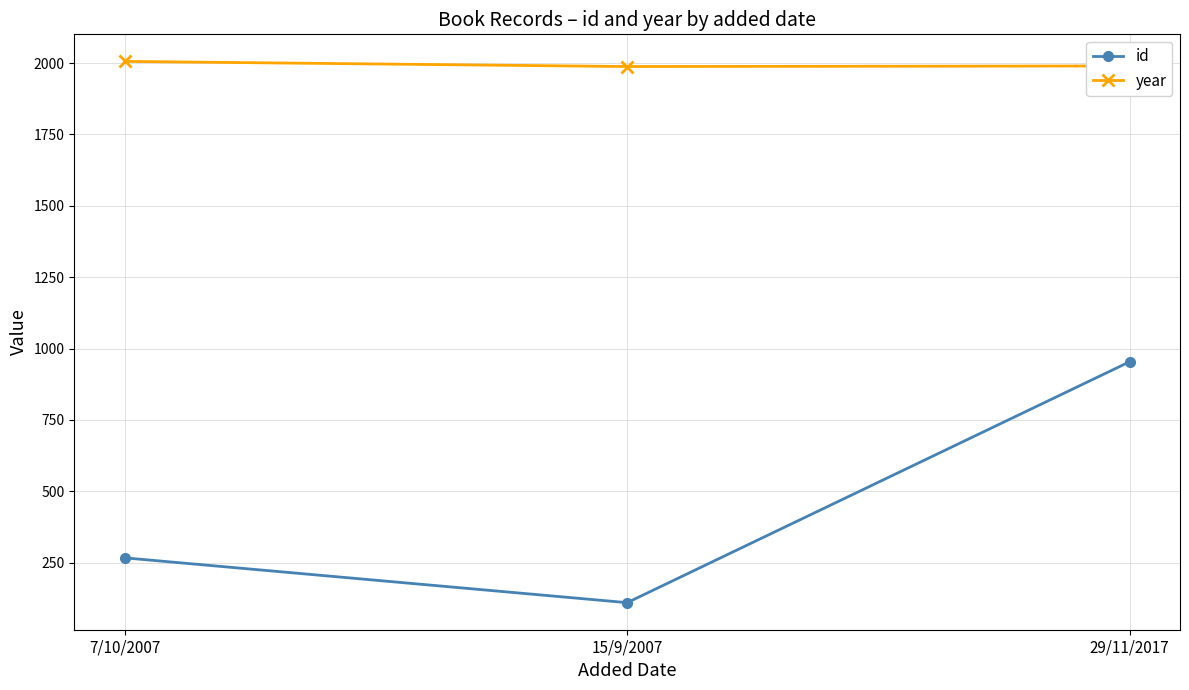

What is the total value across all series at 15/9/2007?

2098